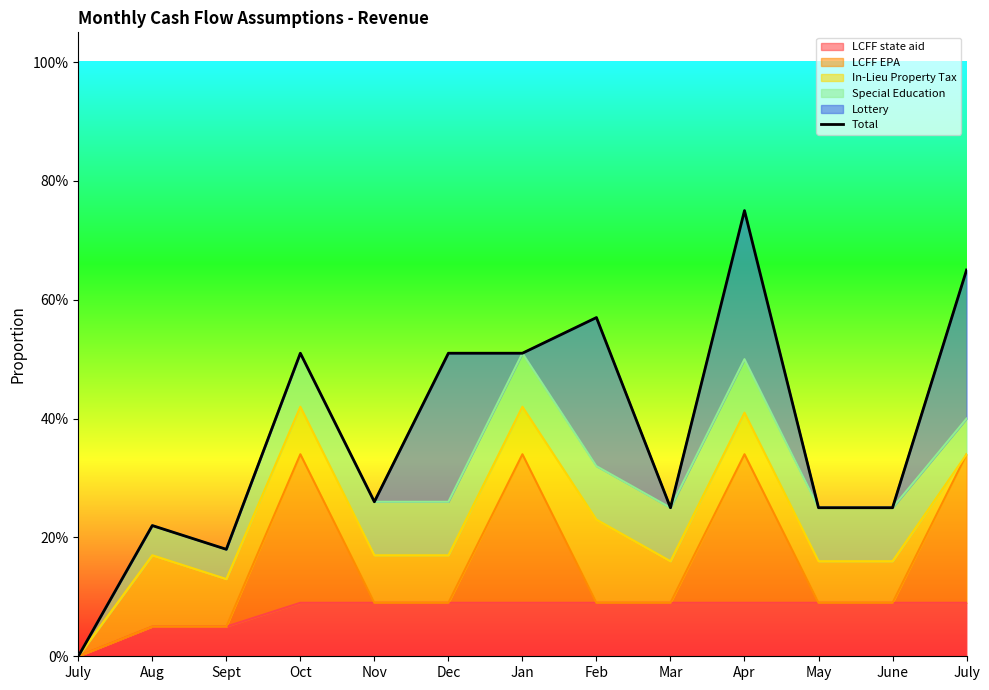

Reading left to right, what are all the values shown in this chart?

July=0.0	Aug=0.2	Sept=0.2	Oct=0.5	Nov=0.3	Dec=0.5	Jan=0.5	Feb=0.6	Mar=0.2	Apr=0.8	May=0.2	June=0.2	July=0.6